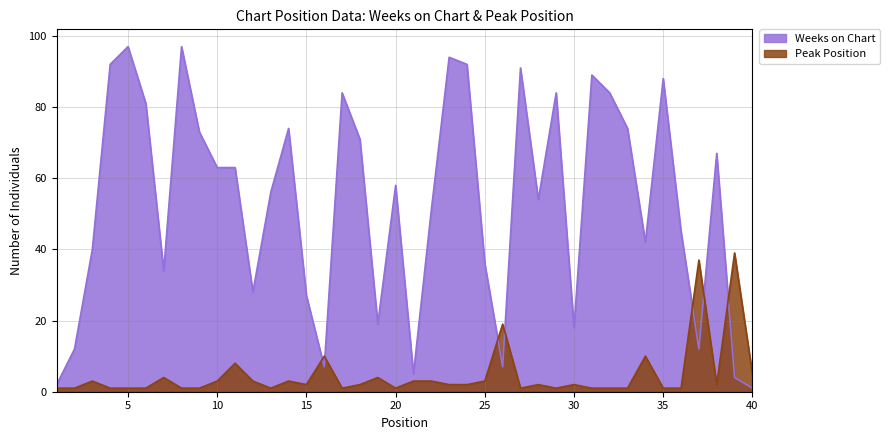

What is the value of the Weeks on Chart point at the 27th from the left?

91